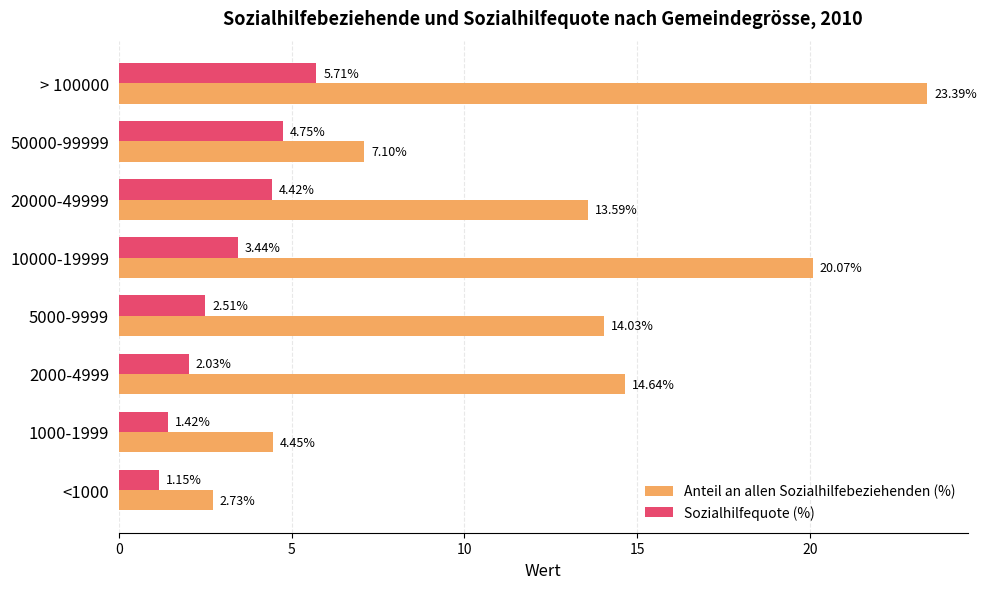

List the series in order of their peak value, lowest first.

Sozialhilfequote (%), Anteil an allen Sozialhilfebeziehenden (%)